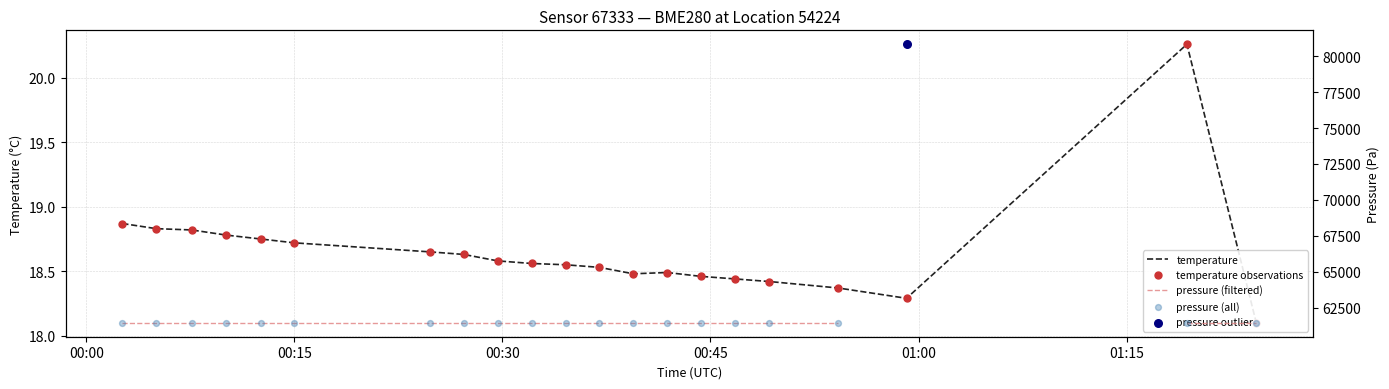

Which series reaches the minimum Y coordinate?

temperature